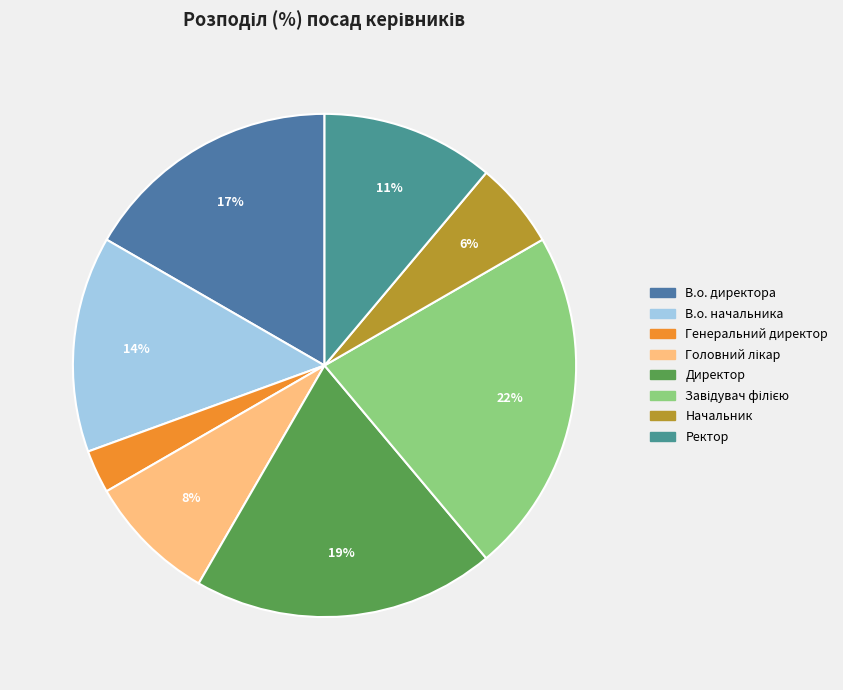

Which category has the biggest portion of the pie?

Завідувач філією